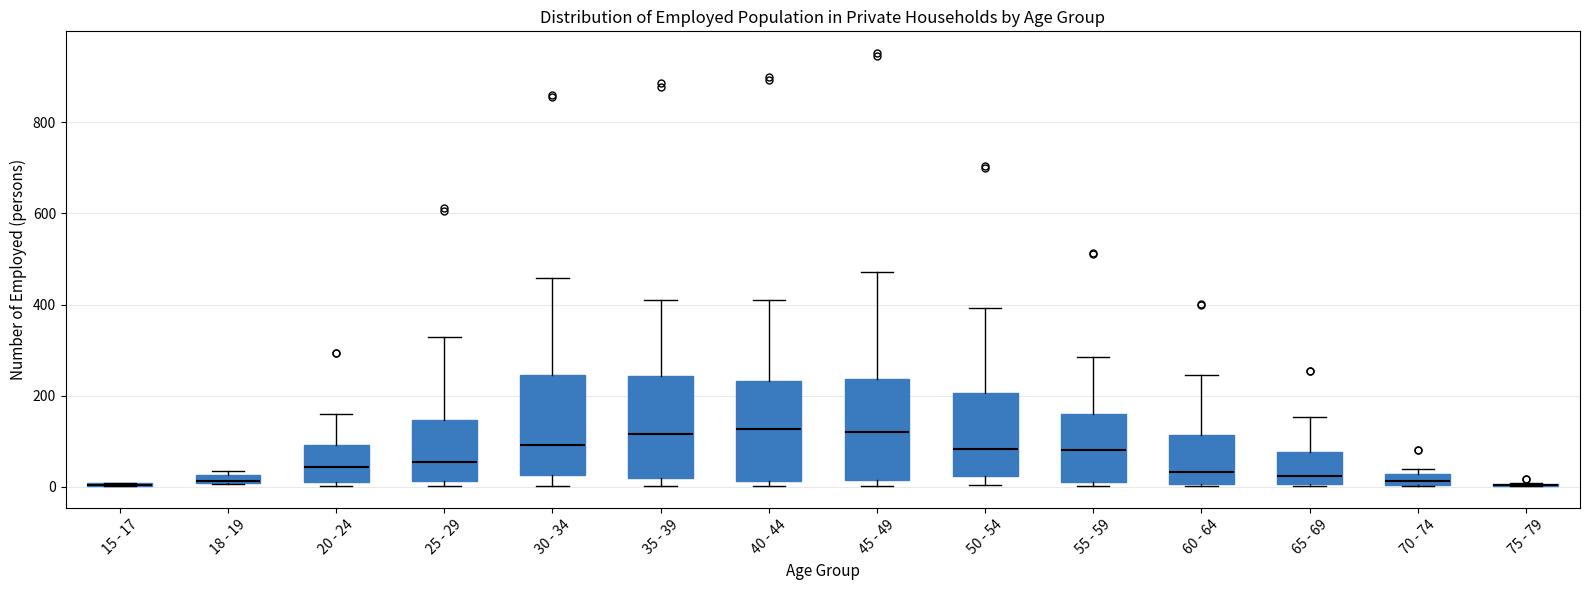

Where does the median line of the box for 50 - 54 sit on the y-axis? The values are not printed on the chart, so give them approximately, as read against the axis.

80